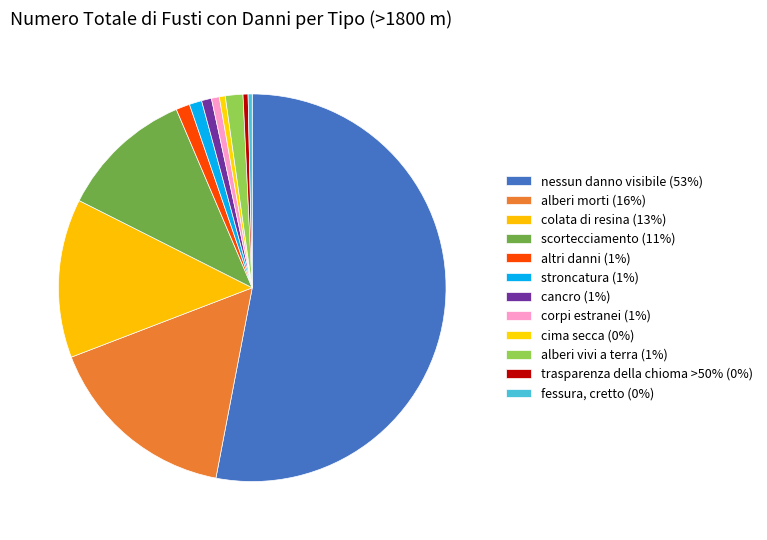

To the nearest percent, what is the difference between the stroncatura and colata di resina slice percentages?

12%